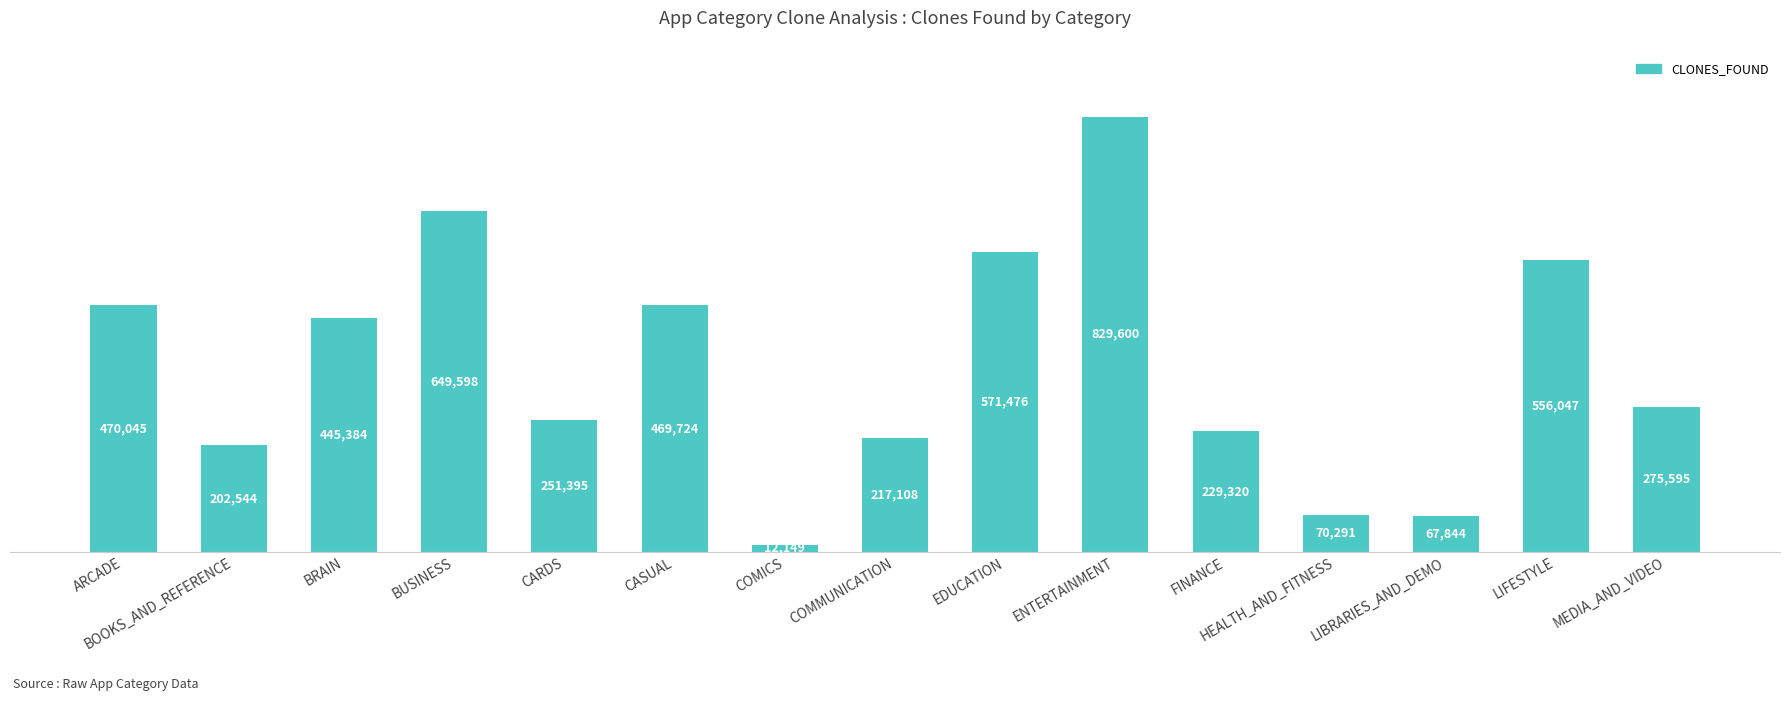

At which label is the value closest to 420874?

BRAIN